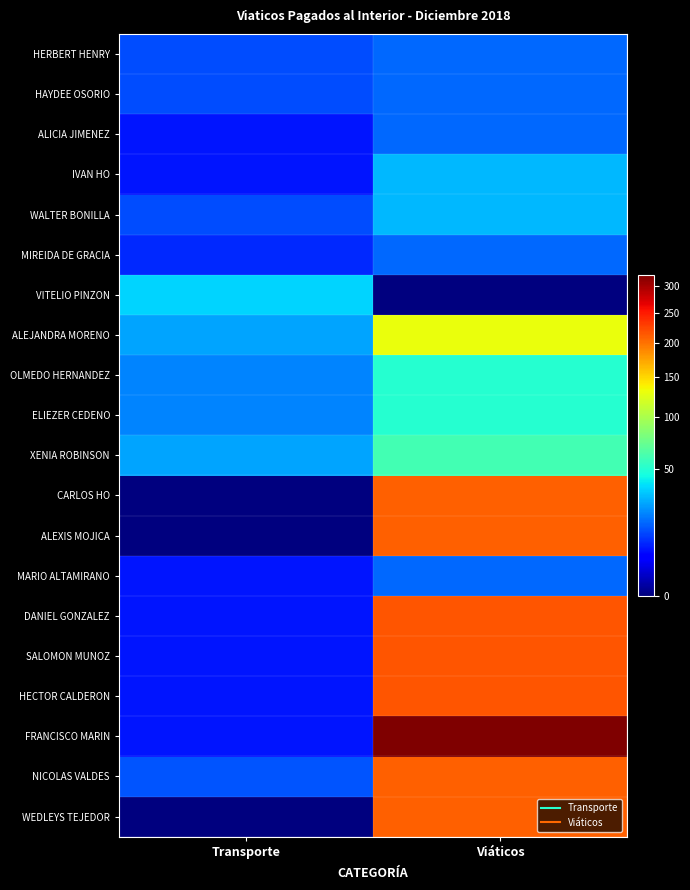

Reading right to left, transcribe all the data shown in this chart.

HERBERT HENRY: Viáticos=17.0	Transporte=13.3
HAYDEE OSORIO: Viáticos=17.0	Transporte=13.3
ALICIA JIMENEZ: Viáticos=17.0	Transporte=7.0
IVAN HO: Viáticos=30.0	Transporte=7.0
WALTER BONILLA: Viáticos=30.0	Transporte=13.3
MIREIDA DE GRACIA: Viáticos=17.0	Transporte=8.8
VITELIO PINZON: Viáticos=0.0	Transporte=36.0
ALEJANDRA MORENO: Viáticos=130.0	Transporte=26.7
OLMEDO HERNANDEZ: Viáticos=51.0	Transporte=21.0
ELIEZER CEDENO: Viáticos=51.0	Transporte=21.0
XENIA ROBINSON: Viáticos=60.0	Transporte=26.6
CARLOS HO: Viáticos=210.0	Transporte=0.0
ALEXIS MOJICA: Viáticos=210.0	Transporte=0.0
MARIO ALTAMIRANO: Viáticos=17.0	Transporte=7.0
DANIEL GONZALEZ: Viáticos=217.0	Transporte=7.0
SALOMON MUNOZ: Viáticos=217.0	Transporte=7.0
HECTOR CALDERON: Viáticos=217.0	Transporte=7.0
FRANCISCO MARIN: Viáticos=323.0	Transporte=7.0
NICOLAS VALDES: Viáticos=210.0	Transporte=14.0
WEDLEYS TEJEDOR: Viáticos=210.0	Transporte=0.0